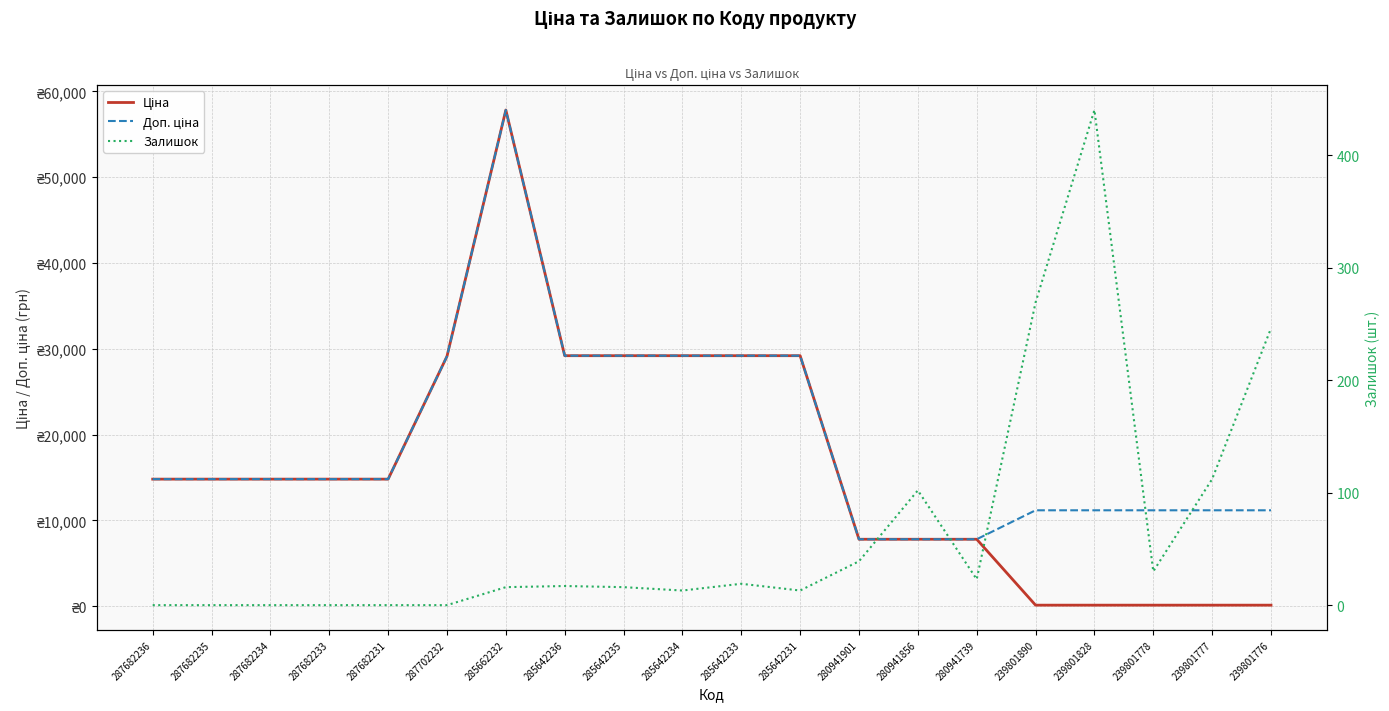

The value of Ціна at 285642235 is 29188.5. True or false?

True